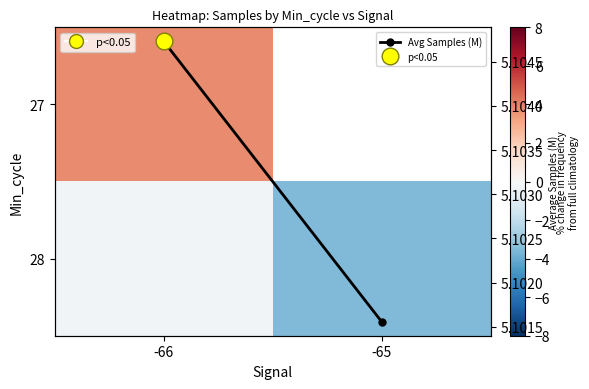

At which category does the chart reach its peak across all series?

-66